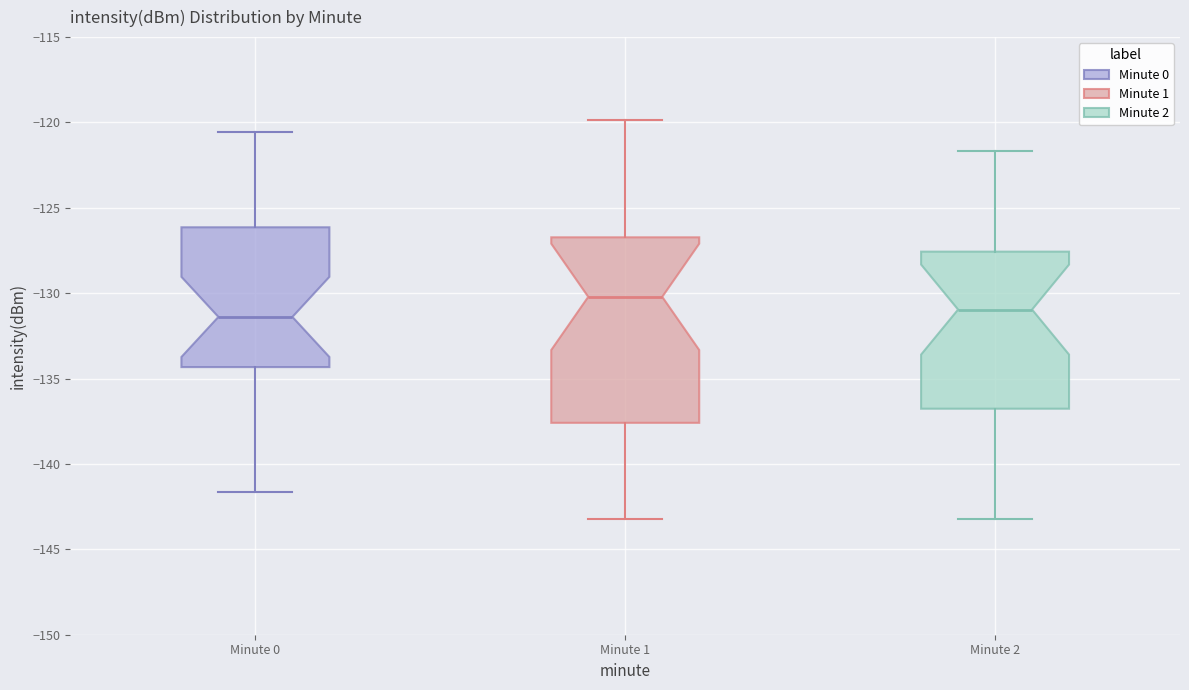

Comparing the boxes themselves (not the whiskers), which one is the tallest?

Minute 1